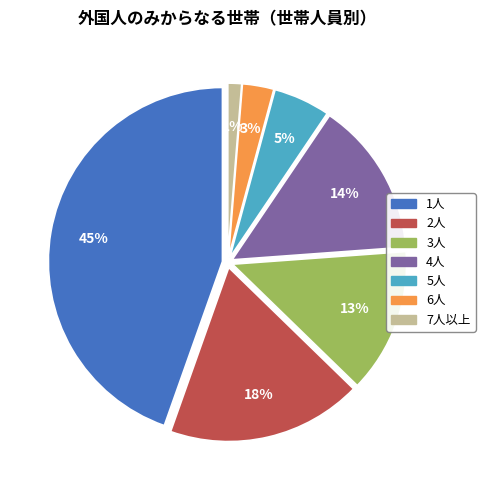

Combined, do 1人 and 4人 account for over 50%?

Yes